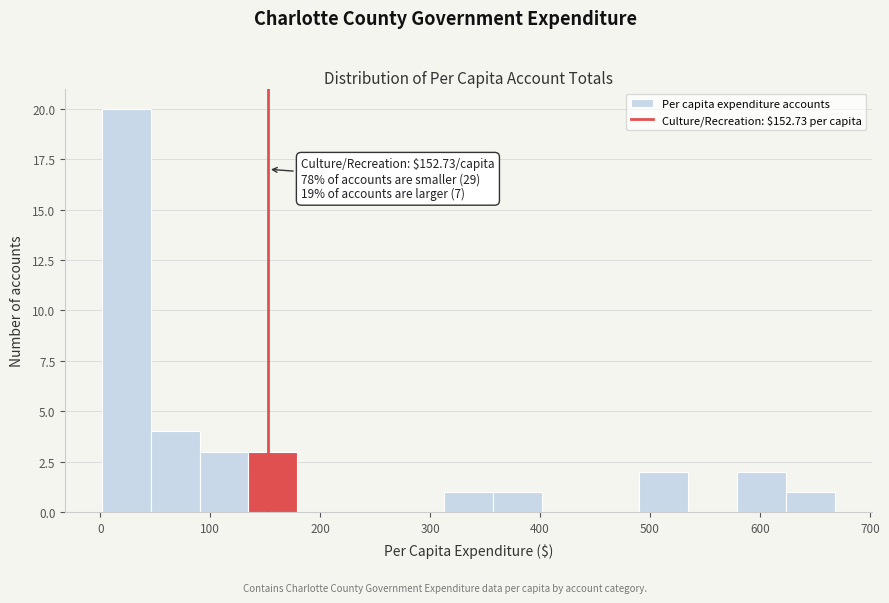

Which range on the x-axis has the tallest bar?

0 to 50